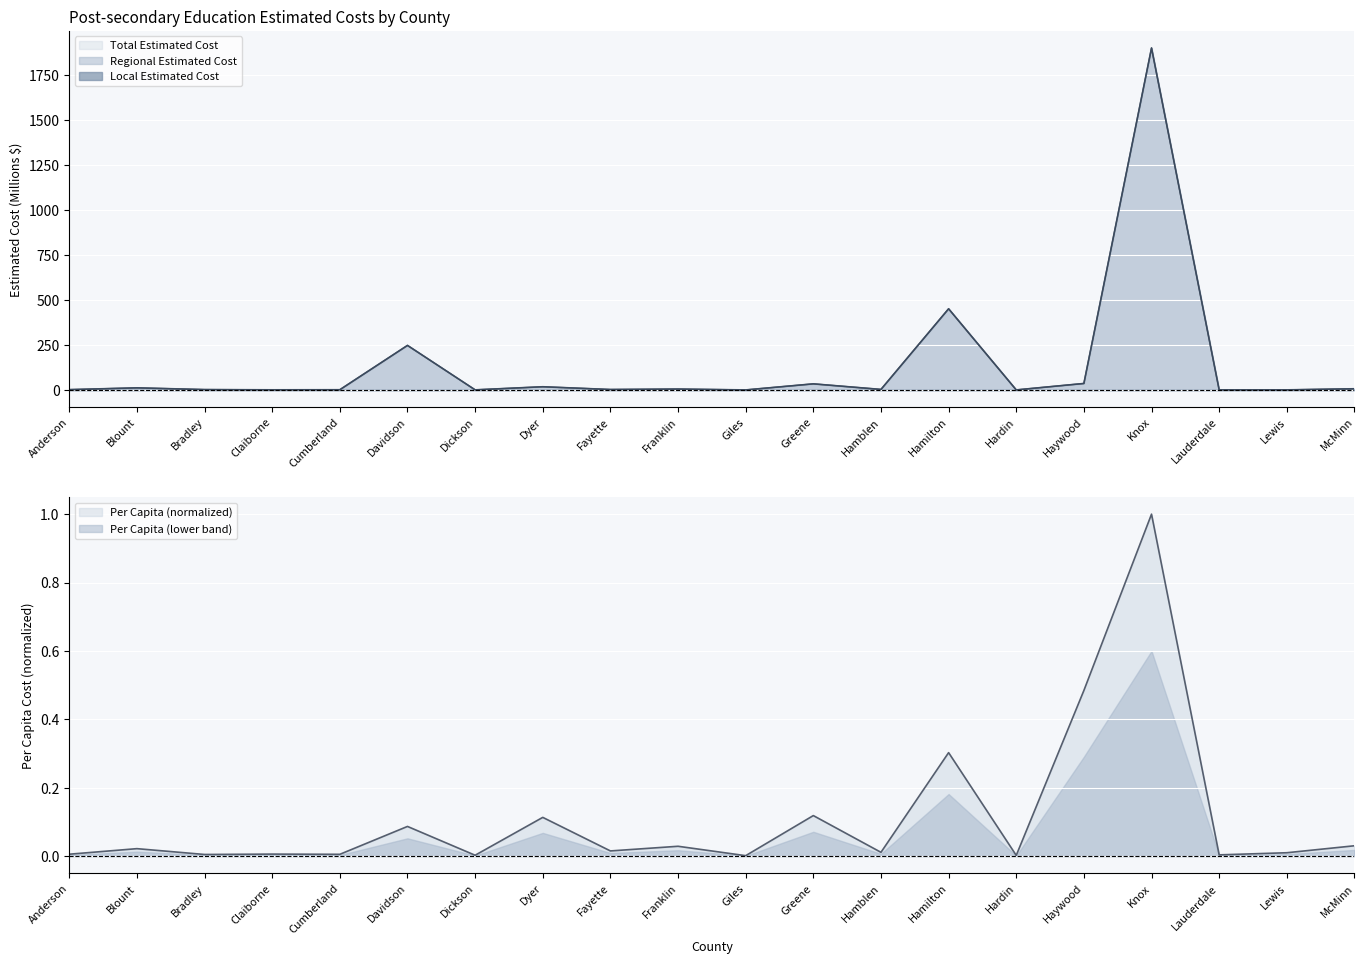

Which series has the widest spread of values?

Regional Estimated Cost